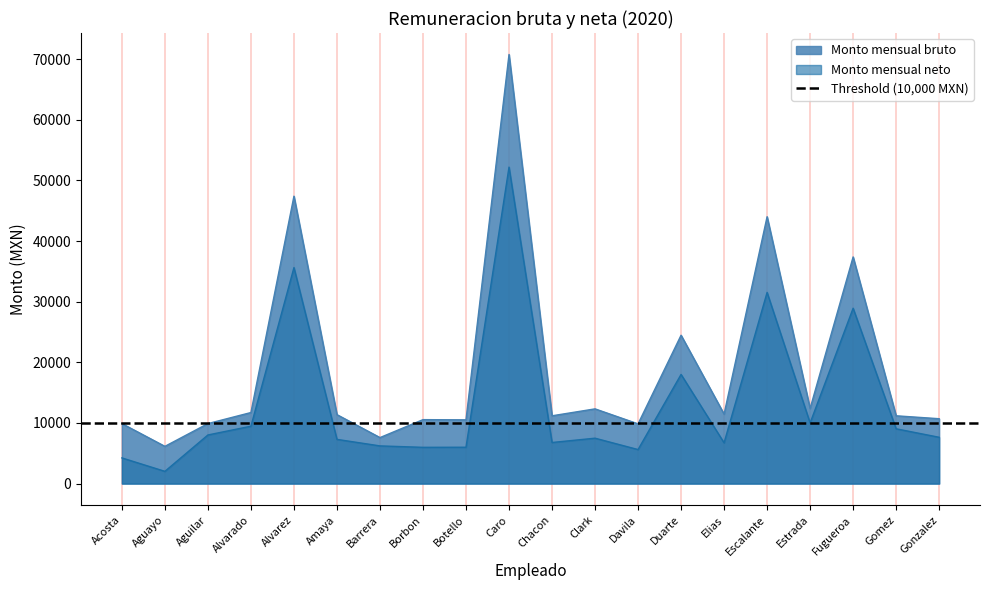

Read the Monto mensual neto value at Alvarez.

35626.1